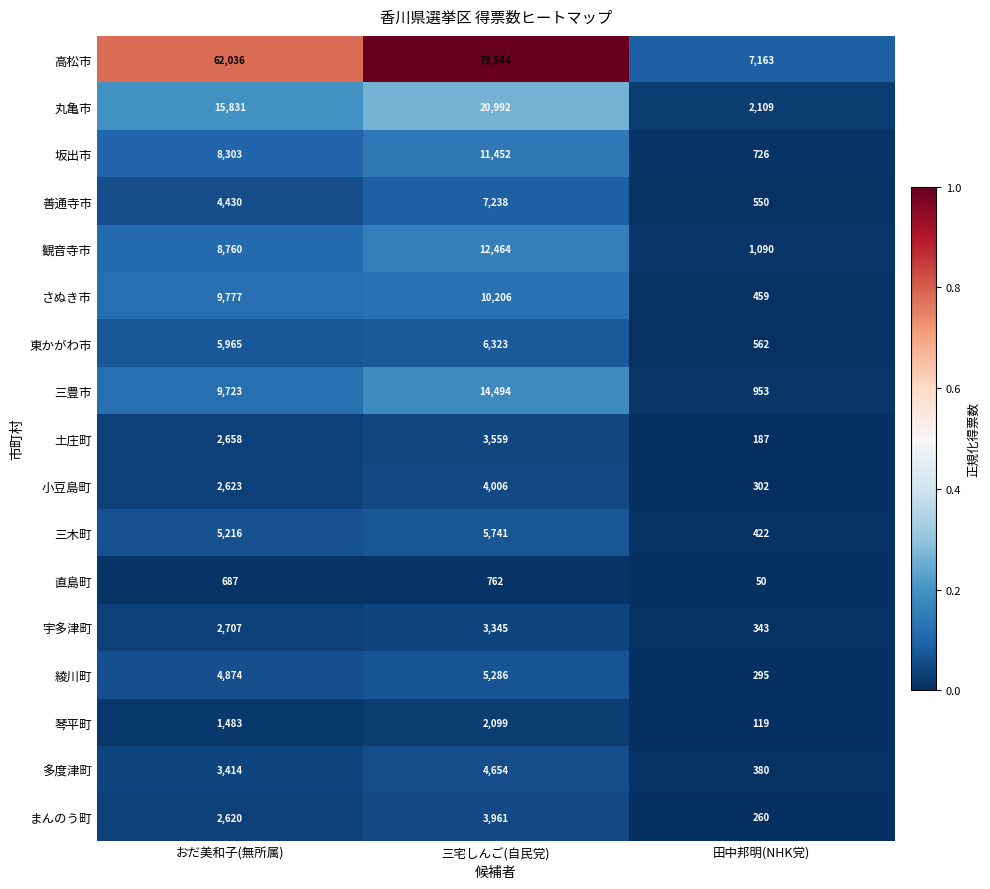

Rank the series by their maximum value, from lowest to highest.

直島町, 琴平町, 宇多津町, 土庄町, まんのう町, 小豆島町, 多度津町, 綾川町, 三木町, 東かがわ市, 善通寺市, さぬき市, 坂出市, 観音寺市, 三豊市, 丸亀市, 高松市